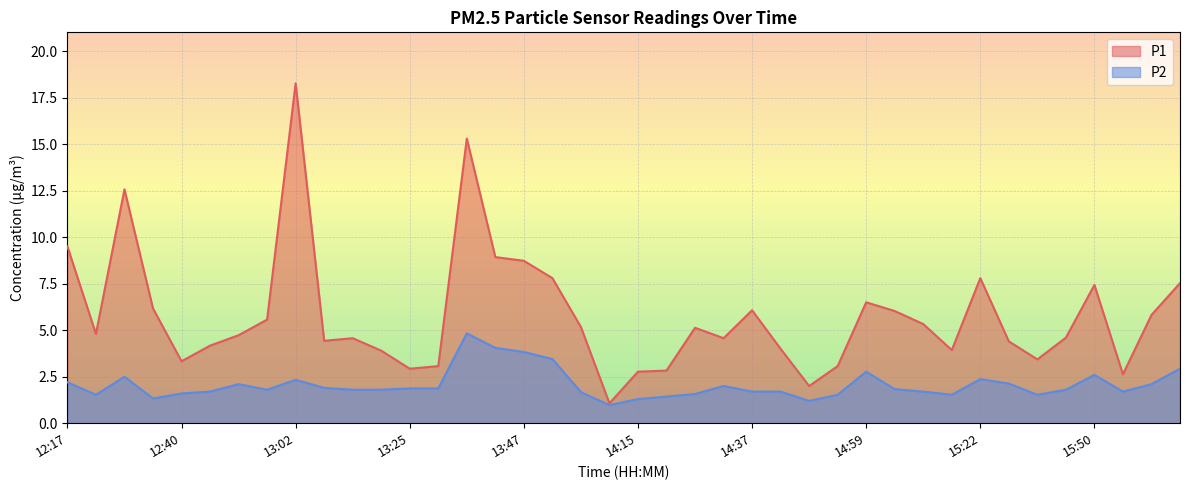

Which series has the largest range (max minus min)?

P1